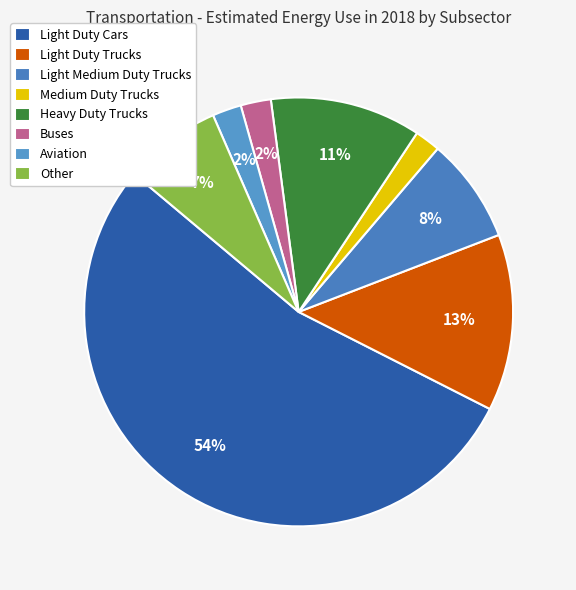

Count the number of slices in the pie.

8